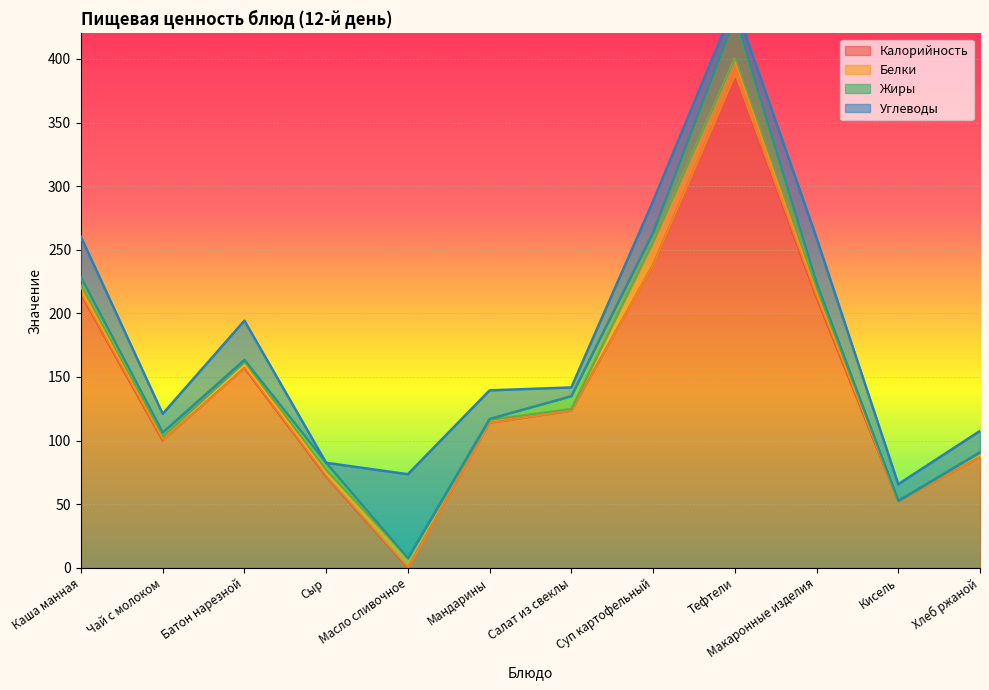

Reading right to left, extract all data points from this chart.

Калорийность: Хлеб ржаной=87.0	Кисель=52.6	Макаронные изделия=212.6	Тефтели=387.6	Суп картофельный=238.3	Салат из свеклы=123.6	Мандарины=114.0	Масло сливочное=0.1	Сыр=72.0	Батон нарезной=157.2	Чай с молоком=100.2	Каша манная=215.1
Белки: Хлеб ржаной=3.3	Кисель=0.0	Макаронные изделия=5.8	Тефтели=12.7	Суп картофельный=17.7	Салат из свеклы=1.3	Мандарины=2.4	Масло сливочное=7.2	Сыр=4.6	Батон нарезной=4.5	Чай с молоком=2.9	Каша манная=6.3
Жиры: Хлеб ржаной=0.6	Кисель=0.0	Макаронные изделия=5.2	Тефтели=33.0	Суп картофельный=7.7	Салат из свеклы=10.1	Мандарины=0.6	Масло сливочное=0.1	Сыр=5.9	Батон нарезной=1.7	Чай с молоком=3.2	Каша манная=6.8
Углеводы: Хлеб ржаной=16.7	Кисель=13.1	Макаронные изделия=35.6	Тефтели=9.8	Суп картофельный=24.5	Салат из свеклы=6.8	Мандарины=22.5	Масло сливочное=66.1	Сыр=0.0	Батон нарезной=30.8	Чай с молоком=14.7	Каша манная=31.9